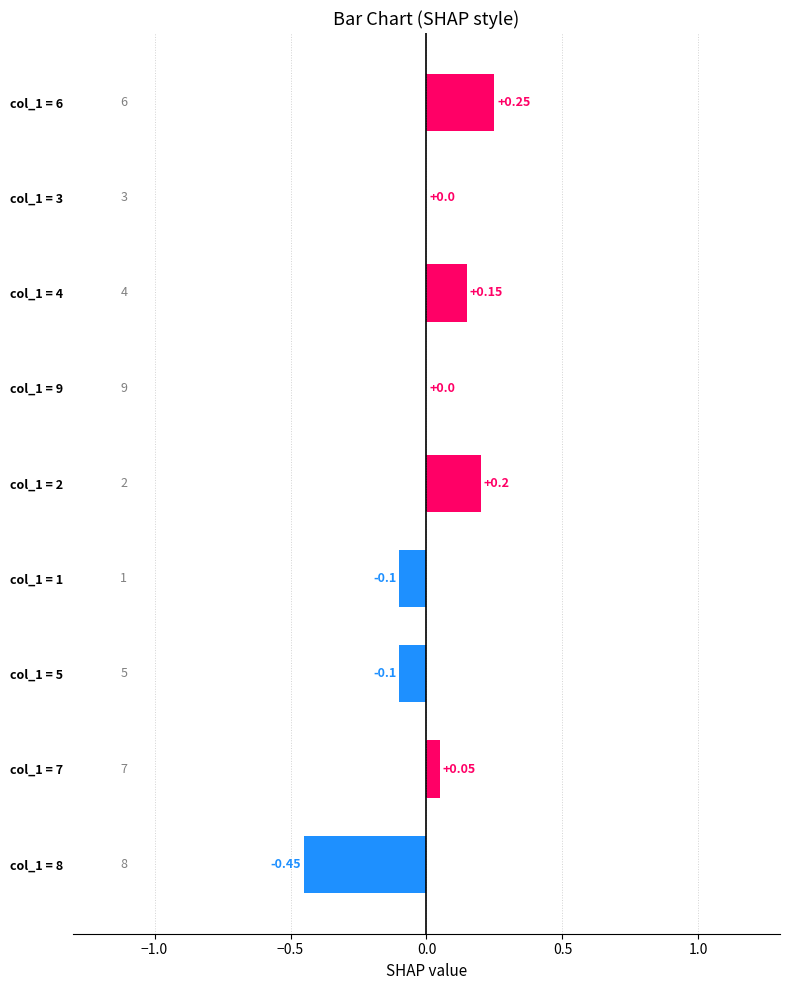

Which has a higher value, col_1 = 6 or col_1 = 4?

col_1 = 6